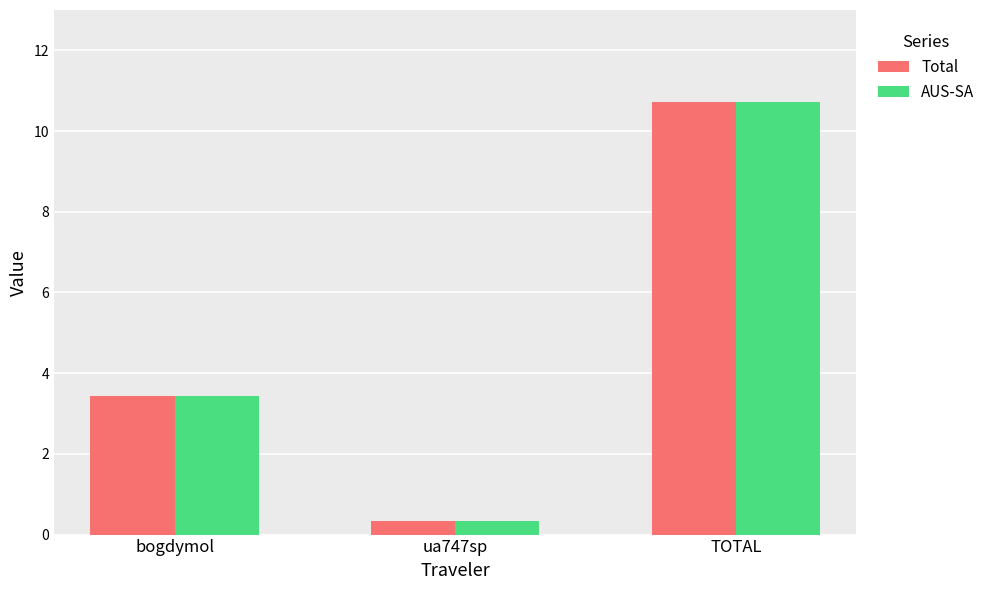

Count the number of categories in the chart.

3